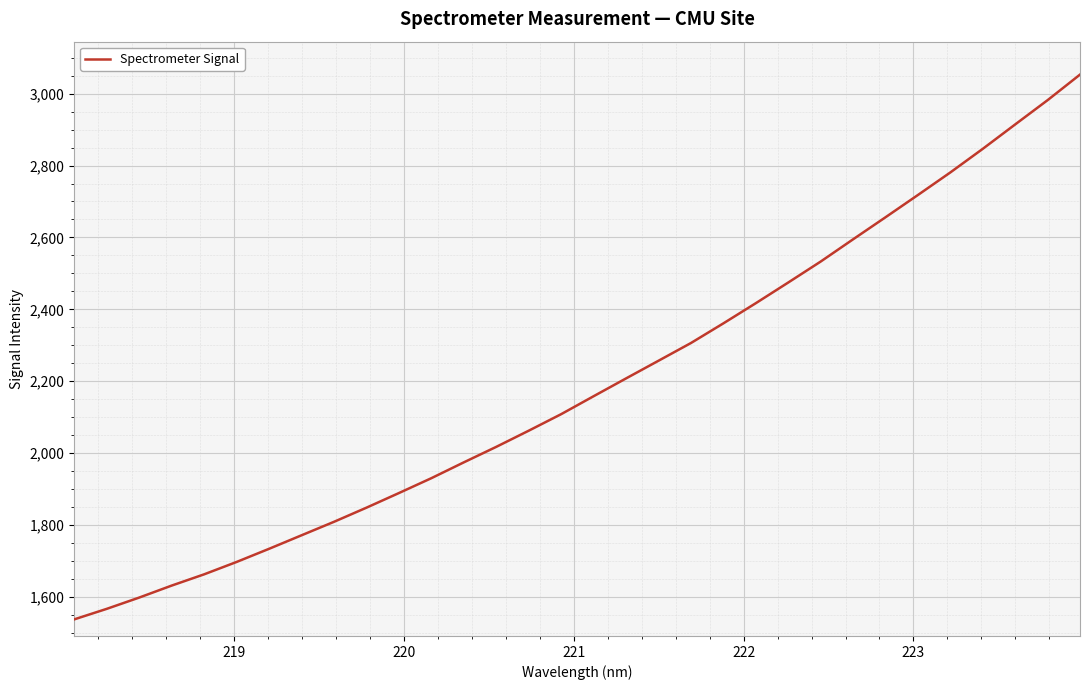

What is the maximum value shown in the chart?

3053.1